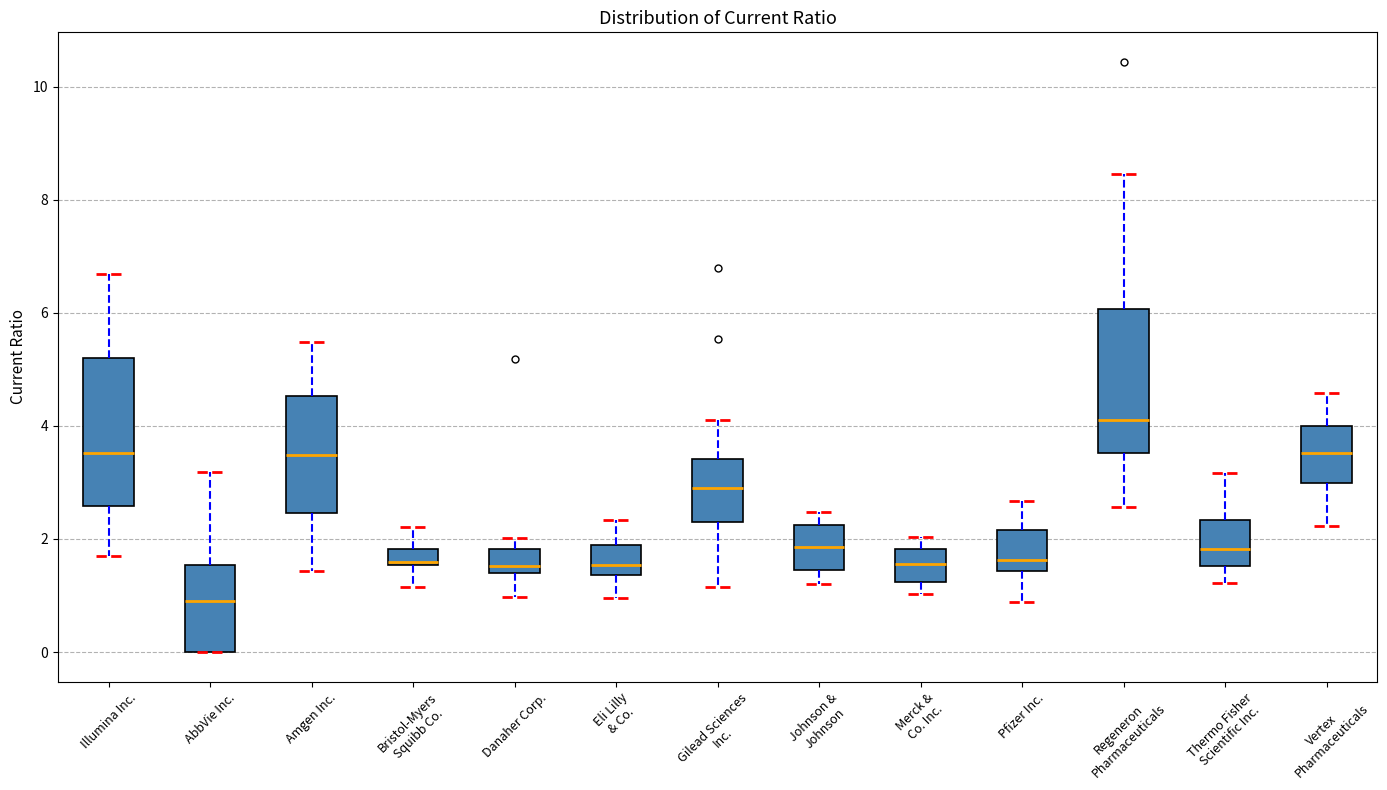

Which box has the highest median line?

Regeneron Pharmaceuticals